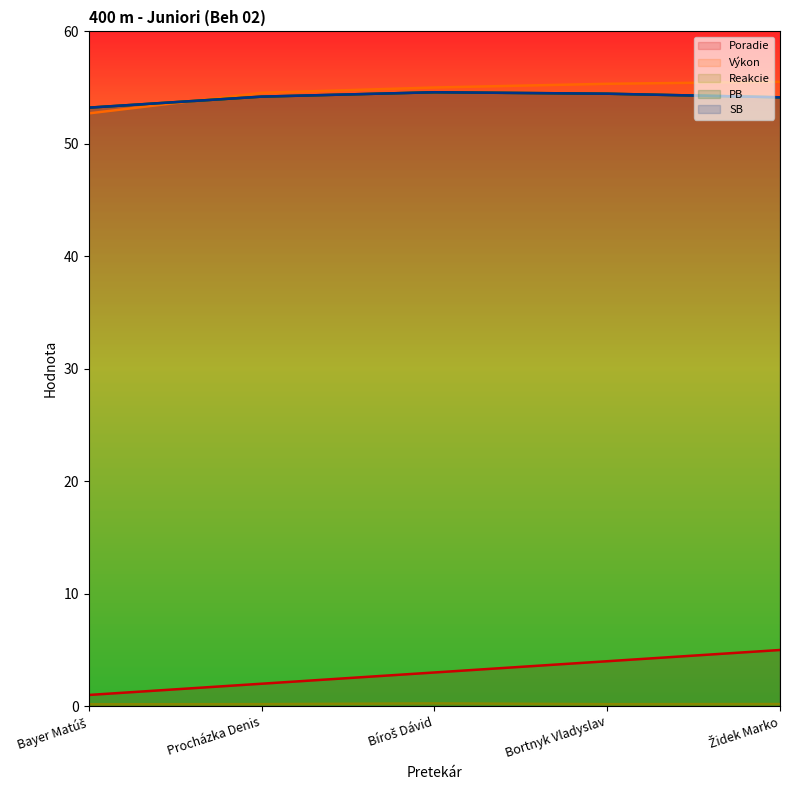

Count the PB values in the range 54 to 55.

4